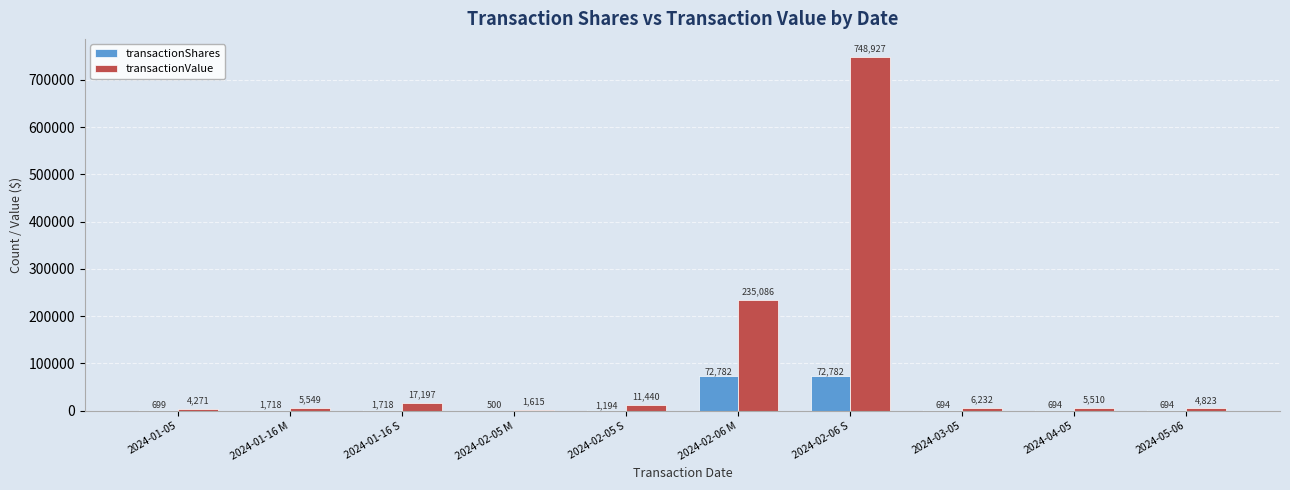

At which label does transactionValue first exceed 6232?

2024-01-16 S